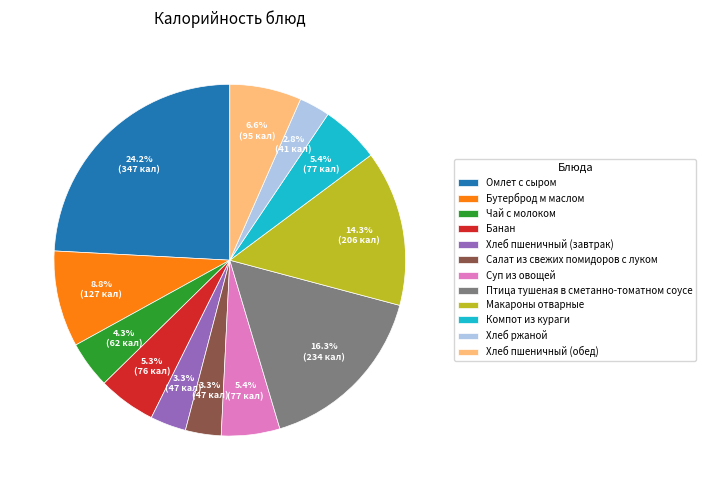

Which category has the biggest portion of the pie?

Омлет с сыром